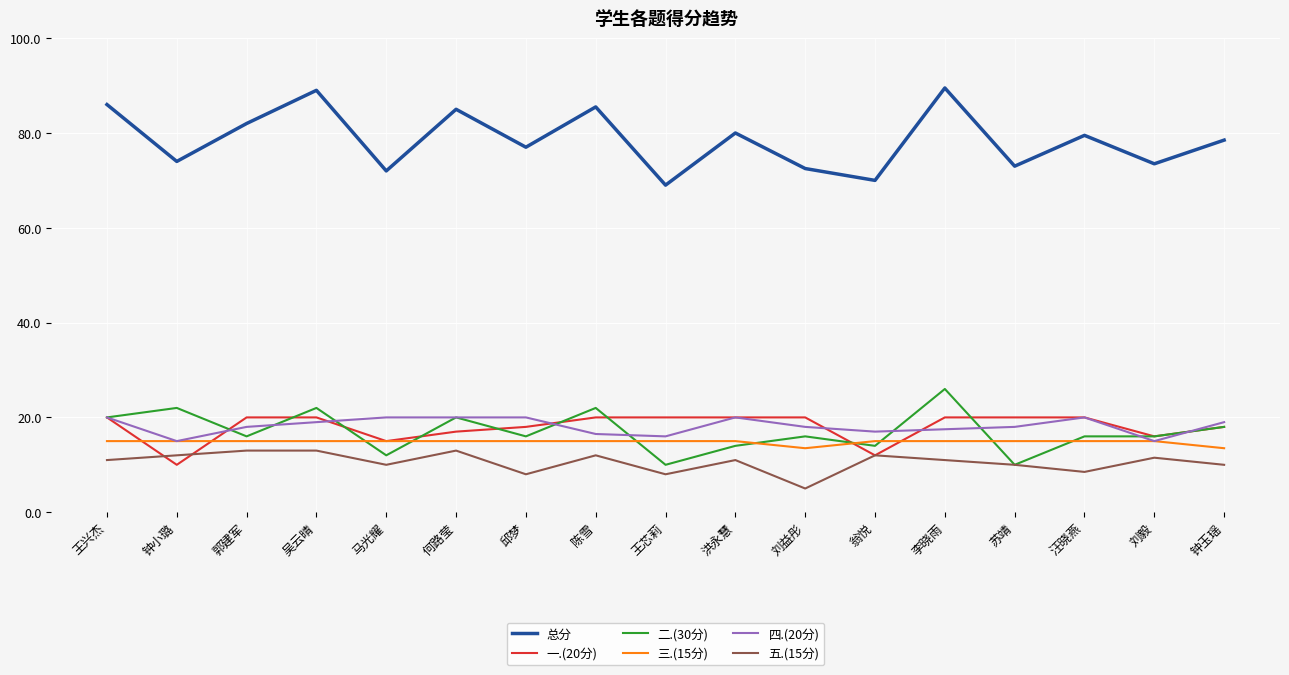

Which category has the highest value in the 二.(30分) series?

李晓雨